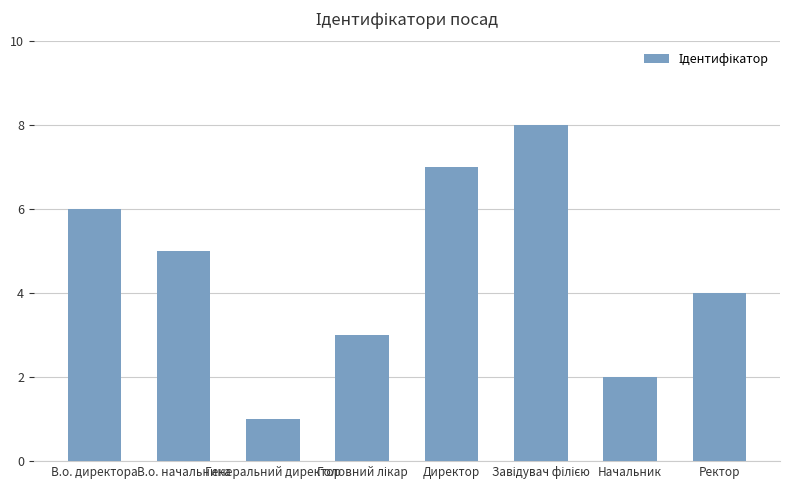

Between В.о. начальника and В.о. директора, which is larger?

В.о. директора